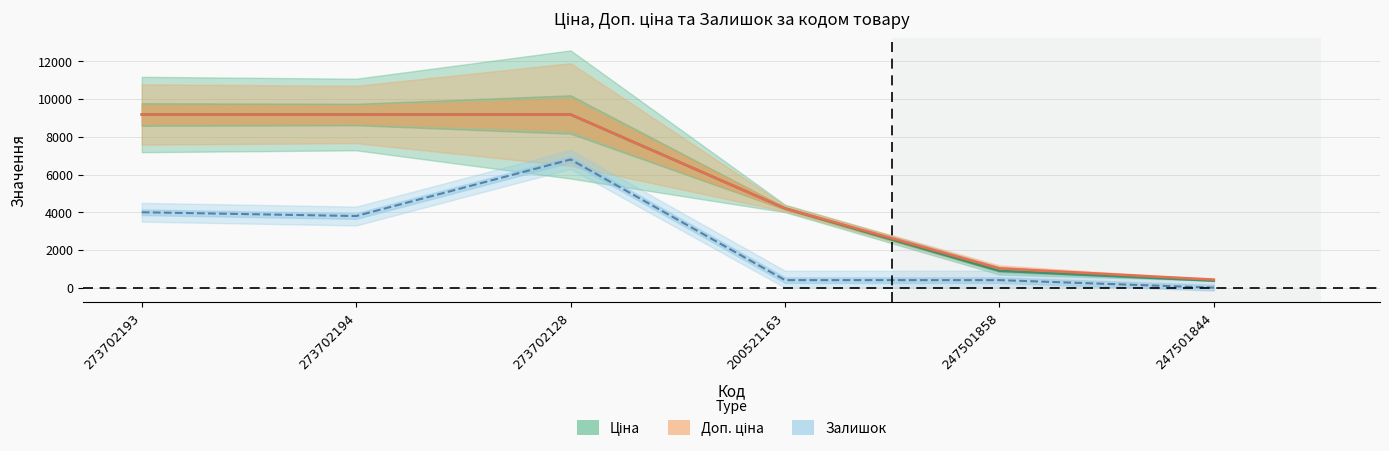

What is the total value across all series at 247501858?

2317.0